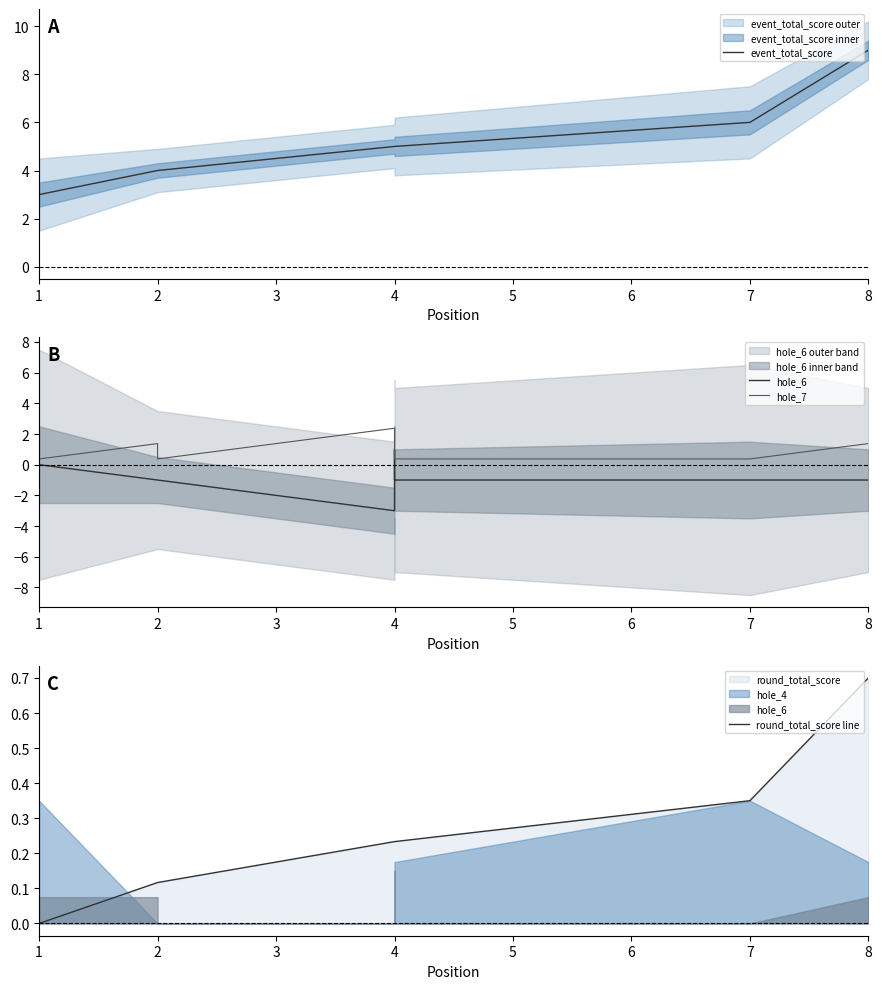

The value of event_total_score at 4 is 5.0. True or false?

True